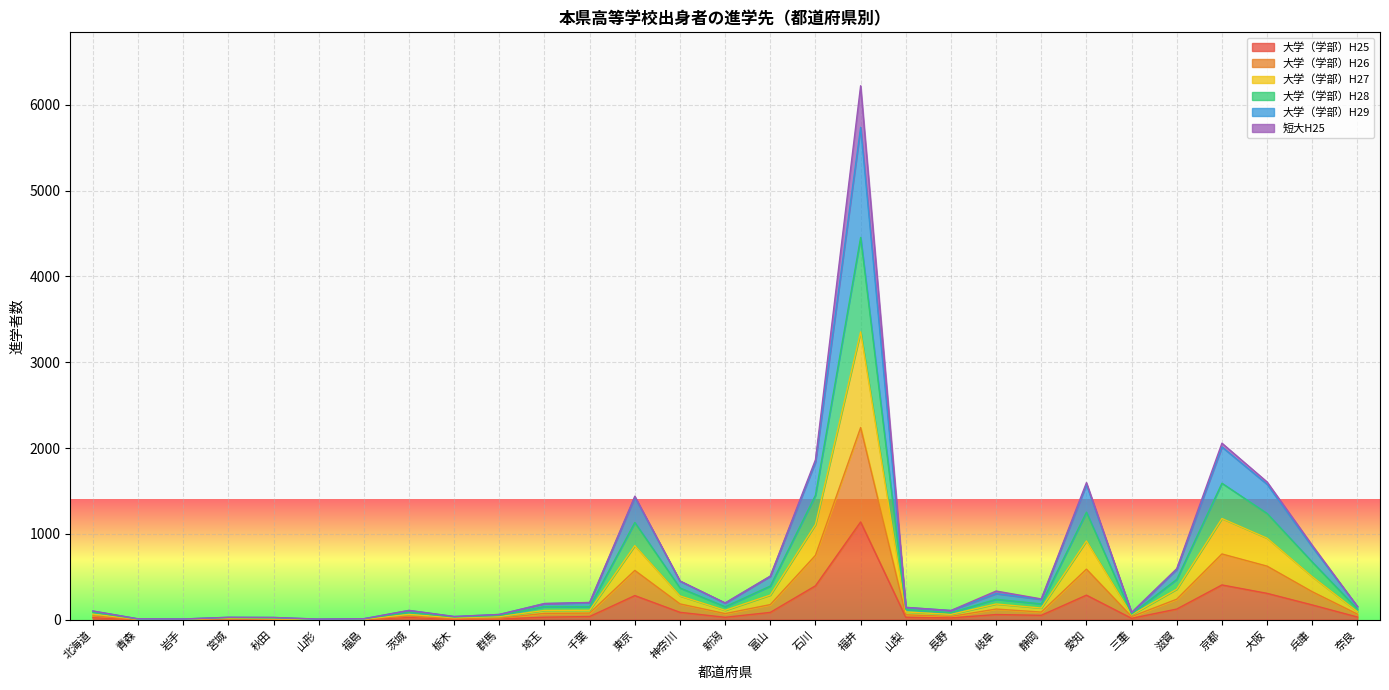

At which category is the sum across all series the highest?

福井